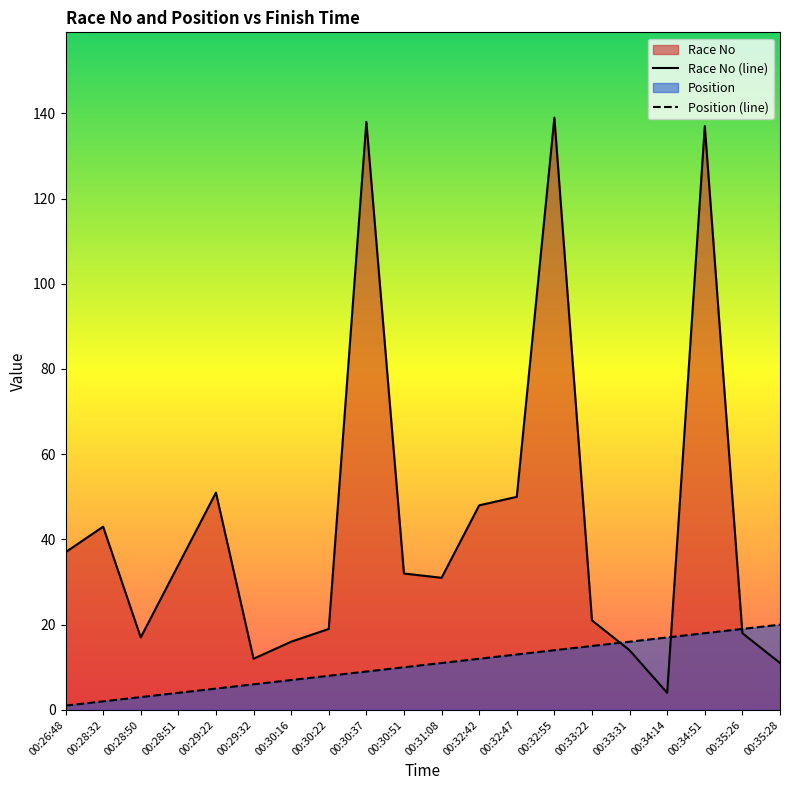

At 00:35:28, list the series in order from smallest to largest.

Race No (line), Position (line)